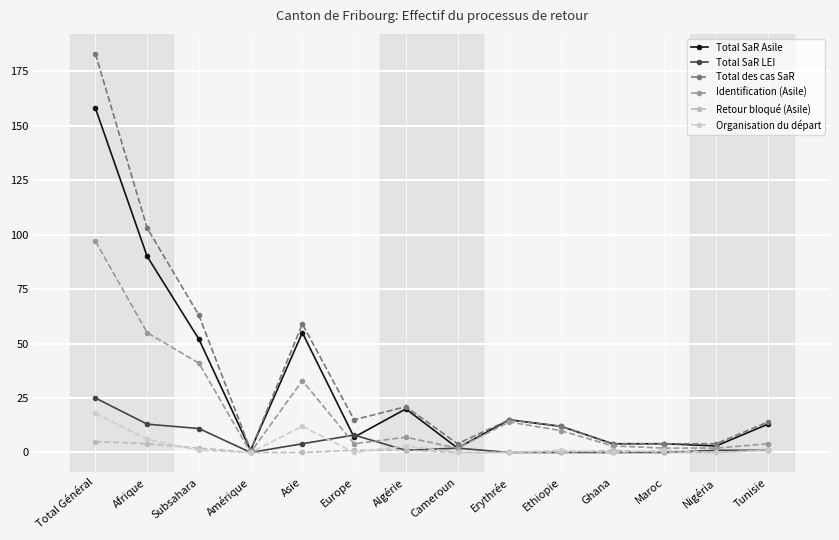

How many values in the Total SaR Asile series are below 13?

7